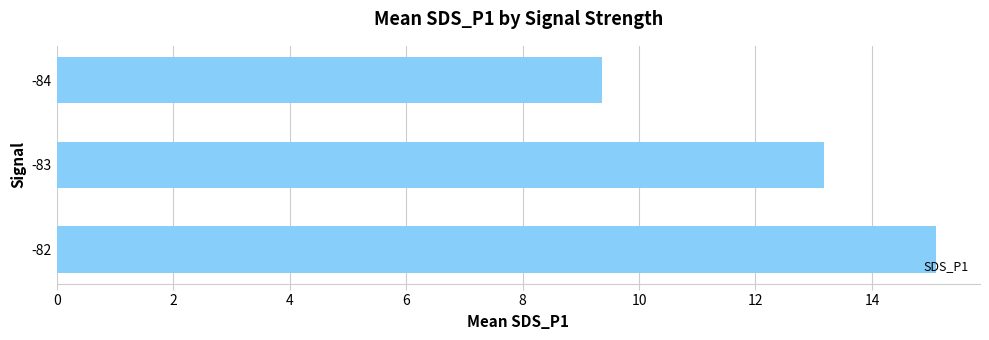

How many data points does each series have?

3